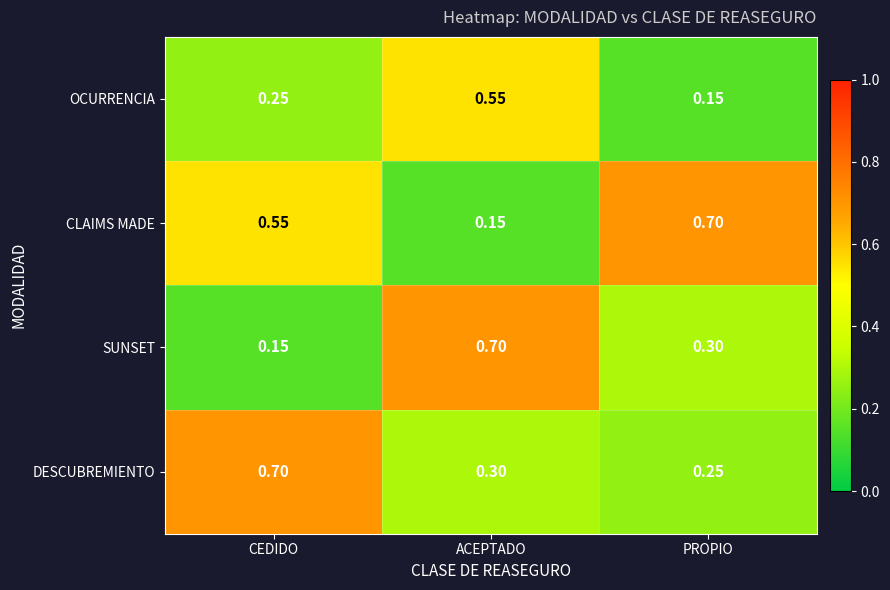

Which series changed the most between CEDIDO and ACEPTADO?

SUNSET